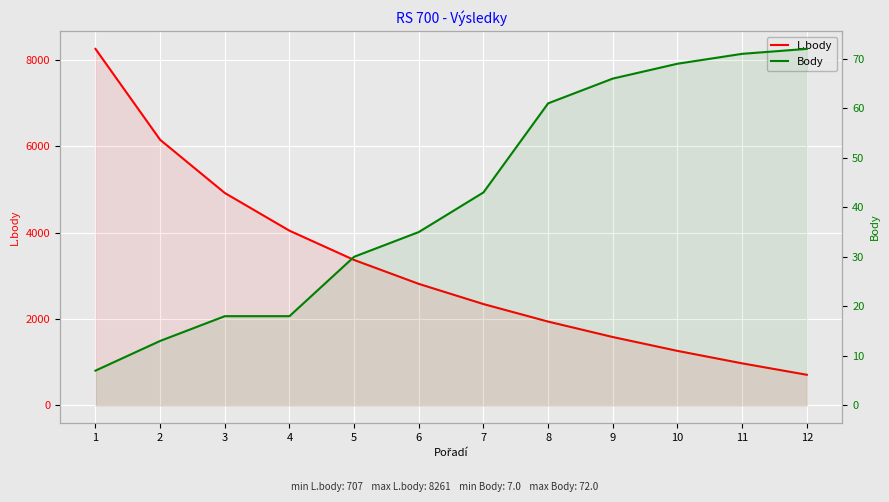

Is it true that L.body equals 972 at 11?

True